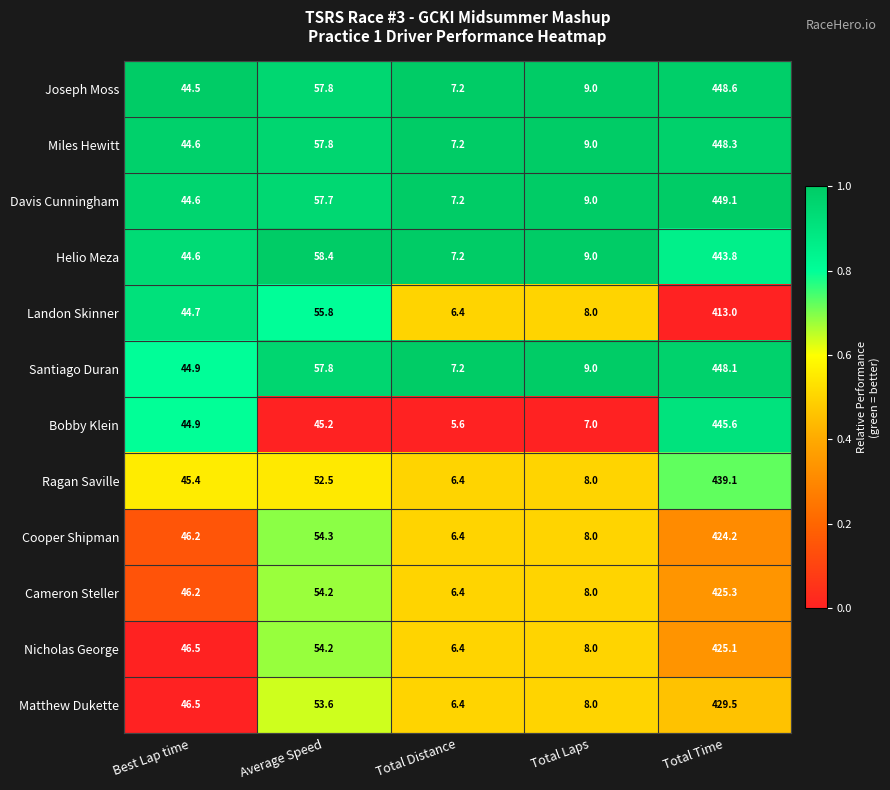

What is the total value across all series at Total Distance?

80.0